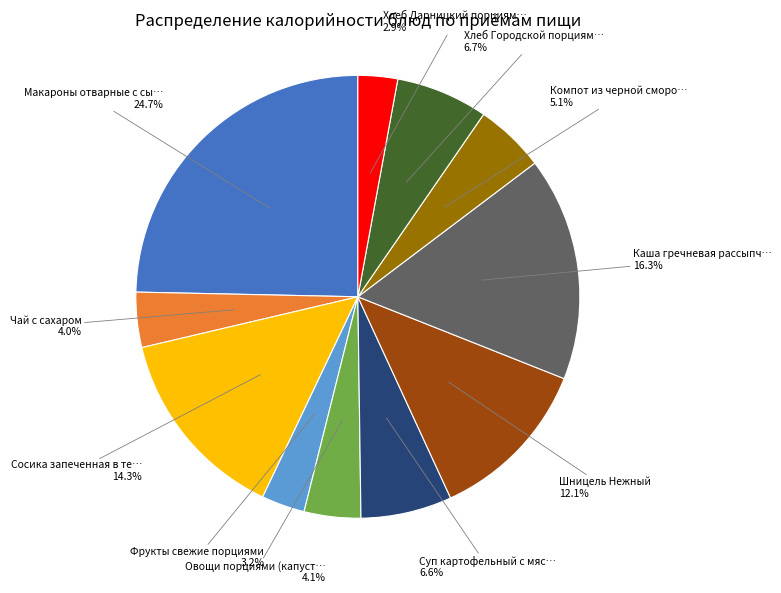

Does any single category account for the majority?

No